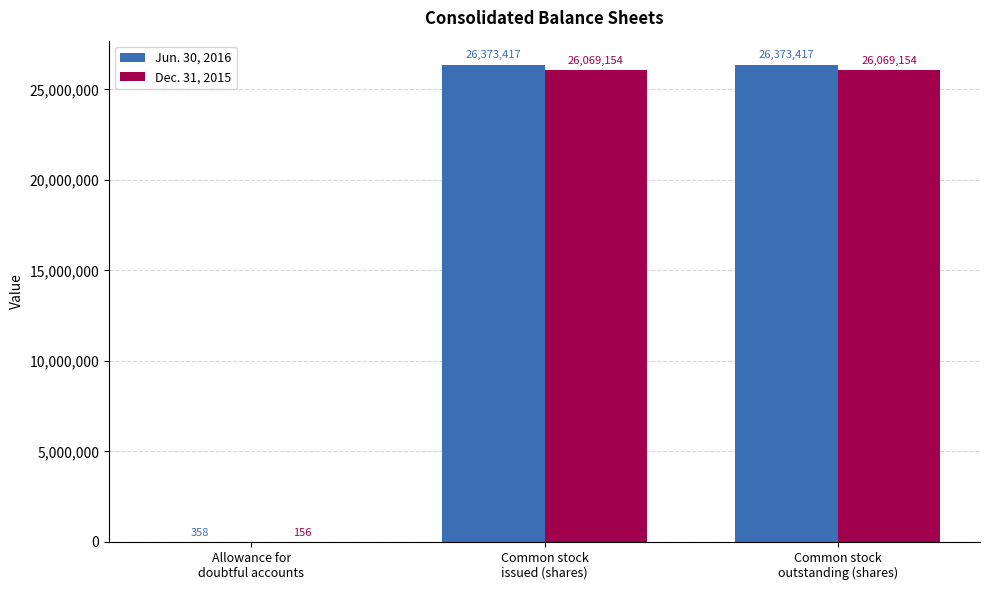

The Jun. 30, 2016 series shows 9951126 at Common stock
issued (shares). True or false?

False